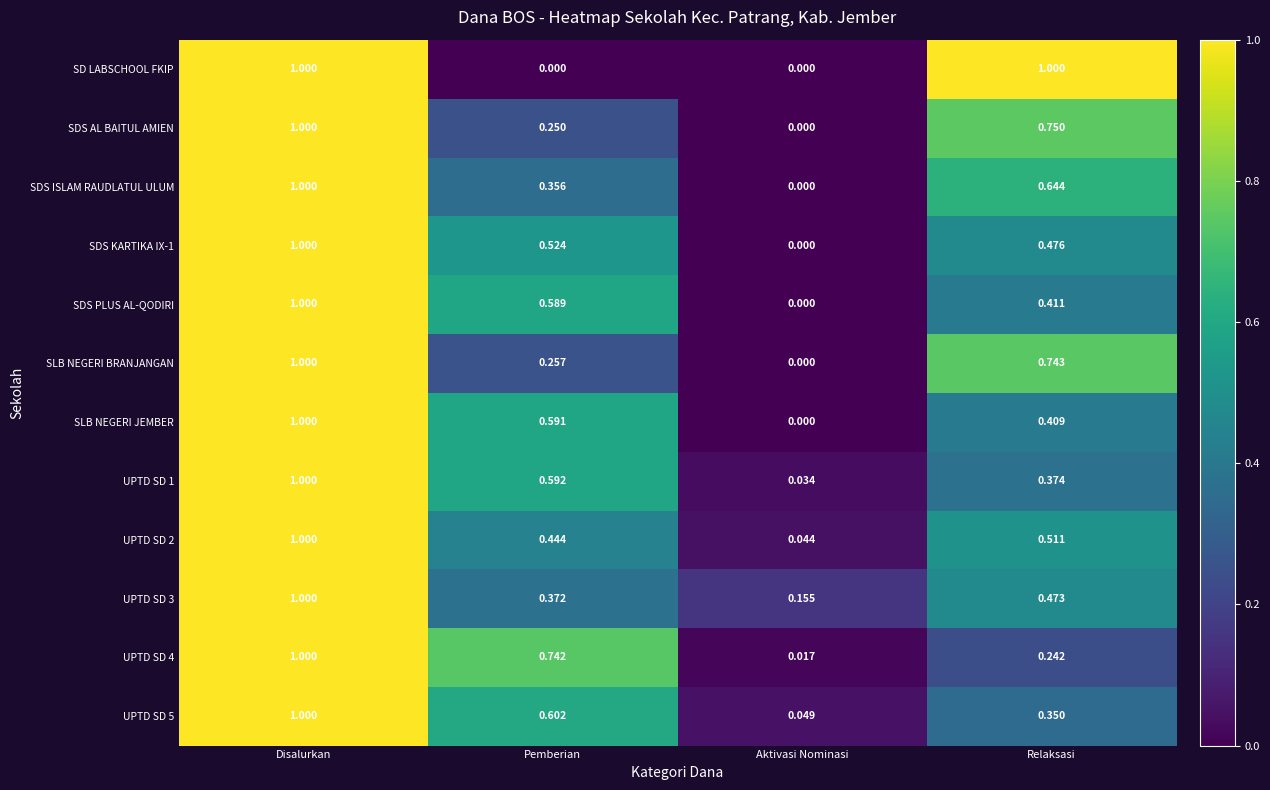

At how many categories does at least one series exceed 0?

4